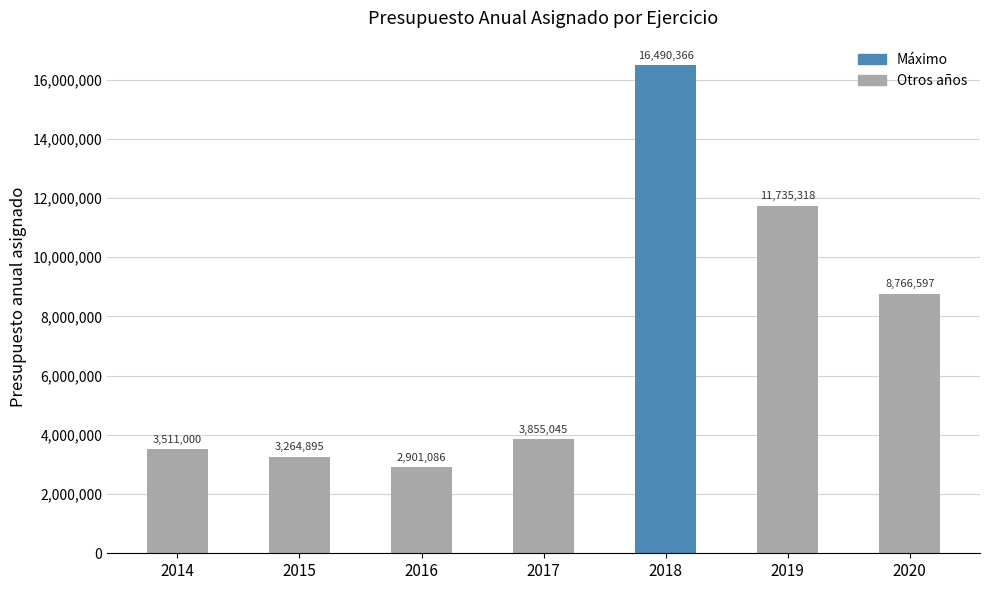

The chart shows a value of 26904118 at 2018. True or false?

False